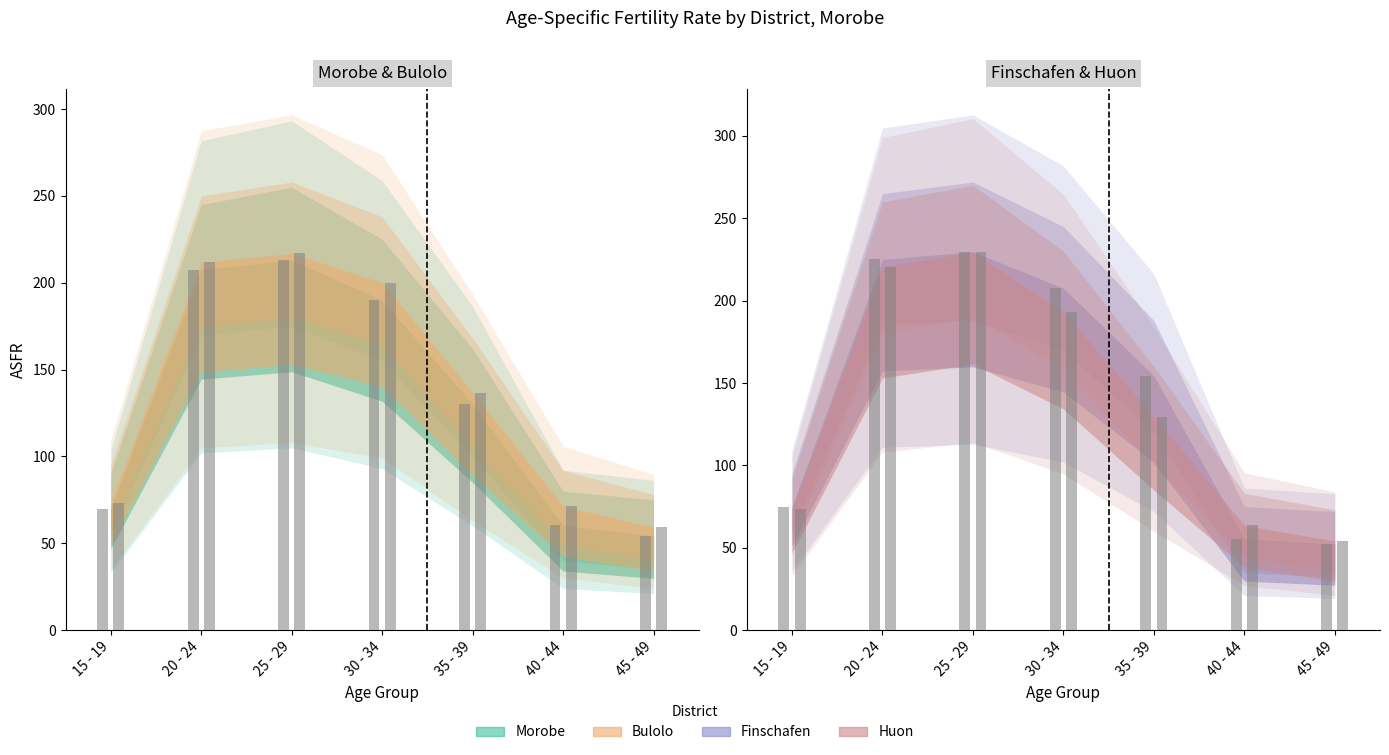

The Huon ASFR series shows 193.2 at 30 - 34. True or false?

True